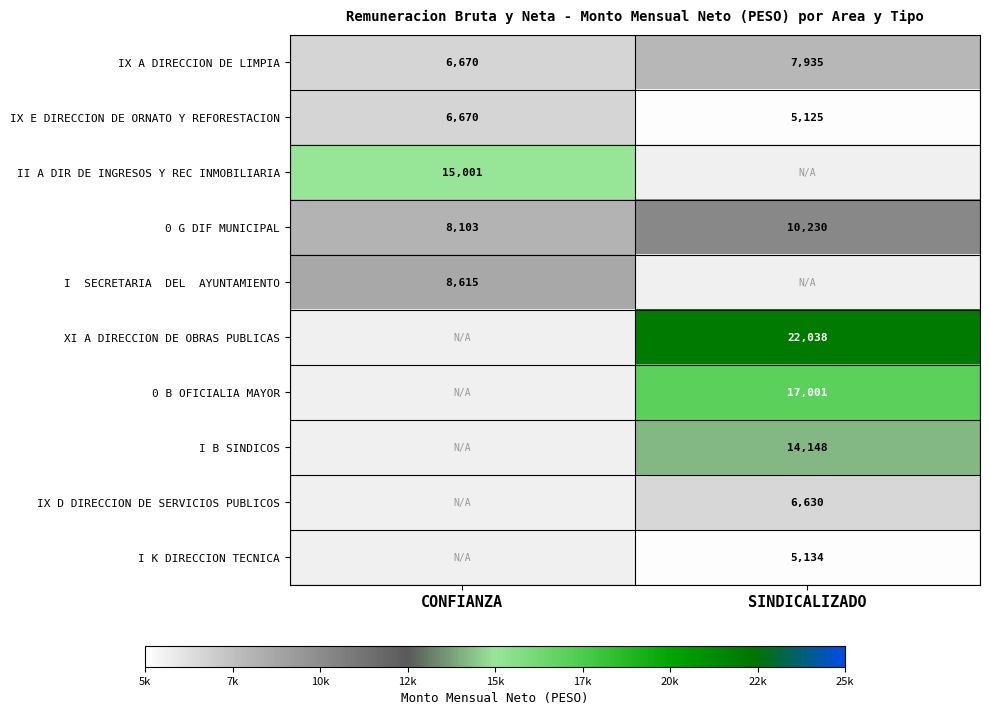

At which label is IX E DIRECCION DE ORNATO Y REFORESTACION closest to 5897?

SINDICALIZADO